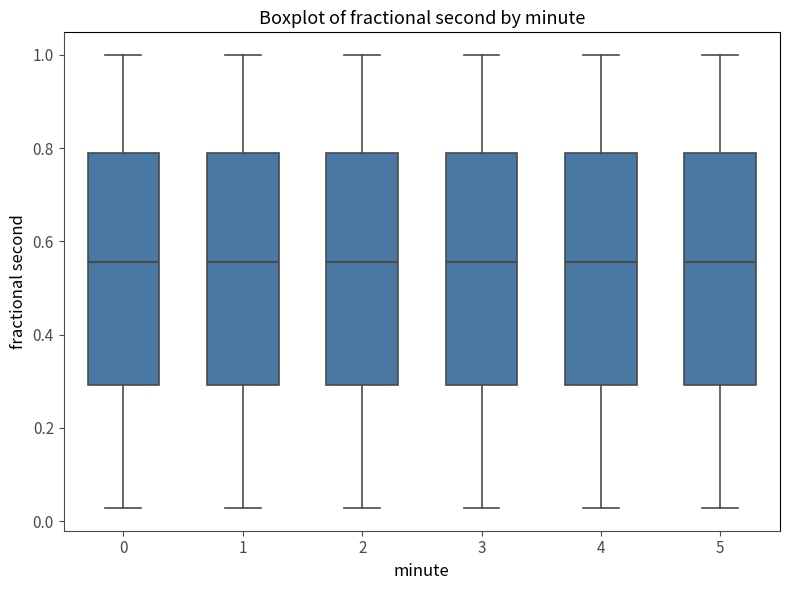

Where does the upper whisker of the box at x = 3 end on the y-axis? The values are not printed on the chart, so give them approximately, as read against the axis.

1.00